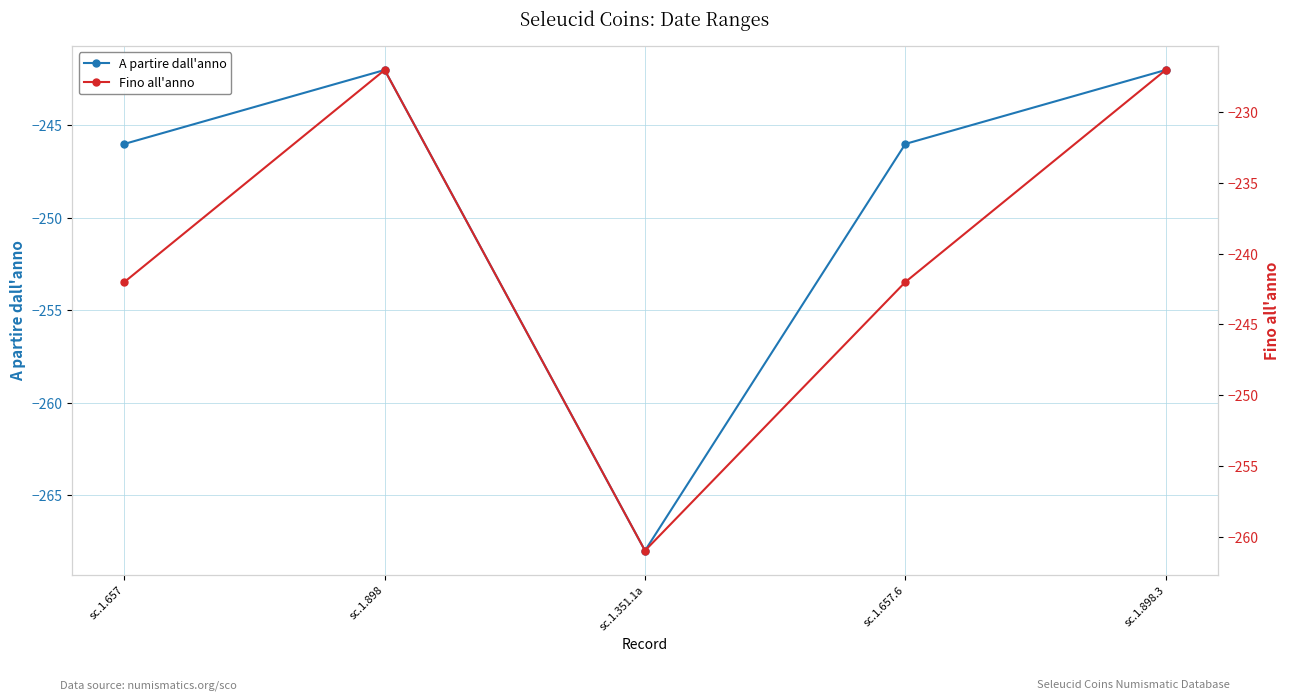

True or false: Fino all'anno has more than 2 points higher than both neighbors.

False